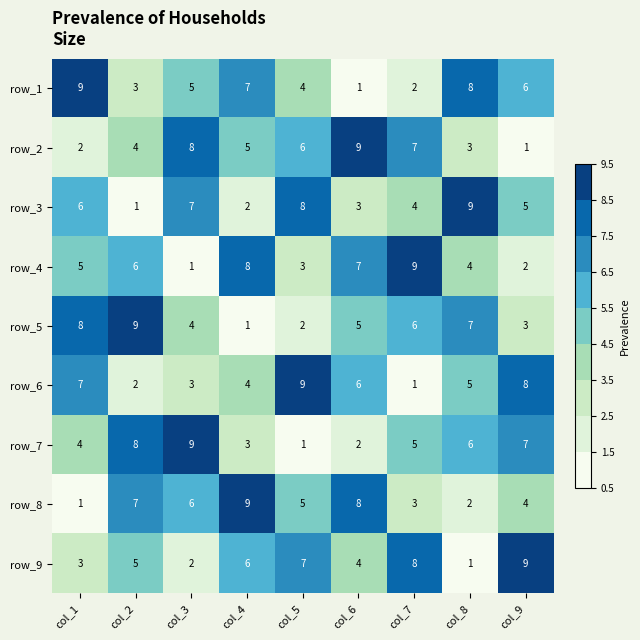

What is the difference between the highest and lowest values at col_5?

8